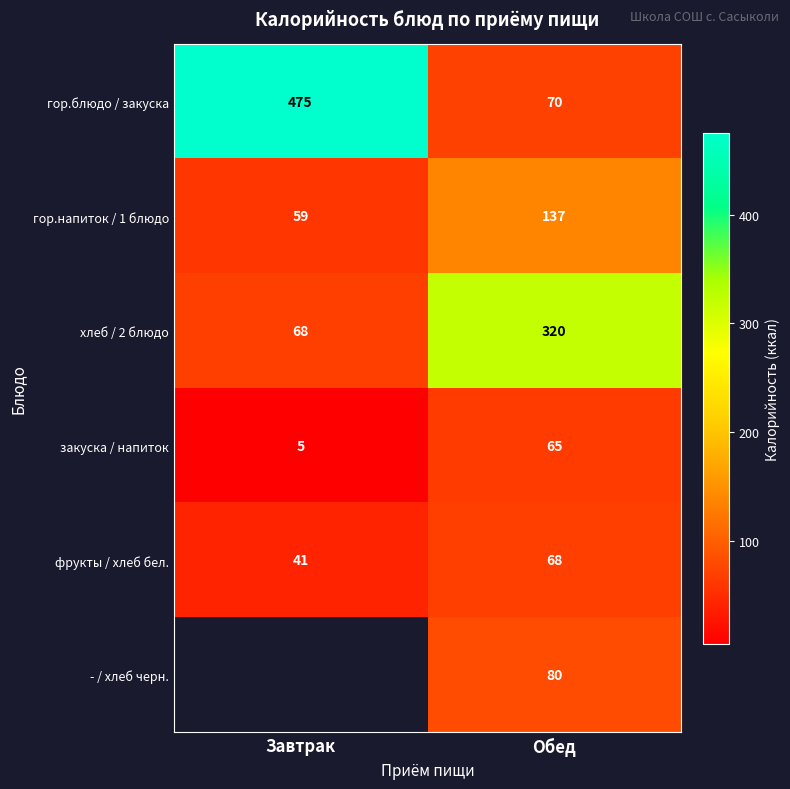

The гор.блюдо / закуска series shows 131.9 at Завтрак. True or false?

False